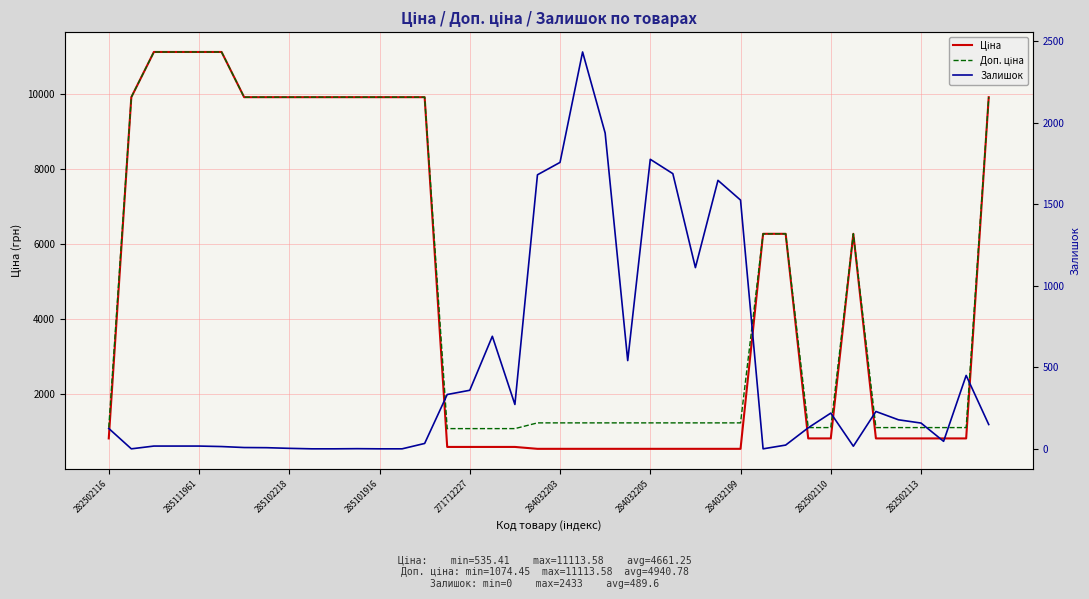

Reading left to right, list all the values displayed in this chart.

Ціна: 813.0	9908.5	11113.6	11113.6	11113.6	11113.6	9908.5	9908.5	9908.5	9908.5	9908.5	9908.5	9908.5	9908.5	9908.5	586.0	586.0	586.0	586.0	535.4	535.4	535.4	535.4	535.4	535.4	535.4	535.4	535.4	535.4	6266.7	6266.7	813.0	813.0	6266.7	813.0	813.0	813.0	813.0	813.0	9908.5
Доп. ціна: 1101.8	9908.5	11113.6	11113.6	11113.6	11113.6	9908.5	9908.5	9908.5	9908.5	9908.5	9908.5	9908.5	9908.5	9908.5	1074.5	1074.5	1074.5	1074.5	1227.2	1227.2	1227.2	1227.2	1227.2	1227.2	1227.2	1227.2	1227.2	1227.2	6266.7	6266.7	1101.8	1101.8	6266.7	1101.8	1101.8	1101.8	1101.8	1101.8	9908.5
Залишок: 125.0	0.0	17.0	17.0	17.0	14.0	8.0	7.0	3.0	0.0	0.0	1.0	0.0	0.0	33.0	333.0	359.0	690.0	272.0	1680.0	1756.0	2433.0	1936.0	541.0	1775.0	1687.0	1111.0	1646.0	1525.0	0.0	23.0	129.0	219.0	16.0	229.0	178.0	158.0	46.0	450.0	149.0